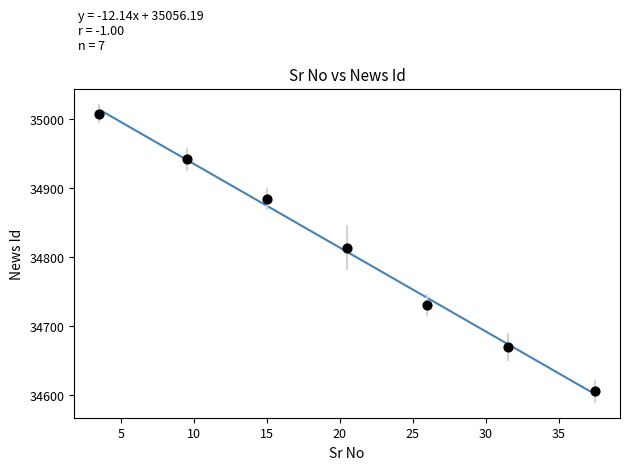

What is the range of X values (max minus min)?

34.0